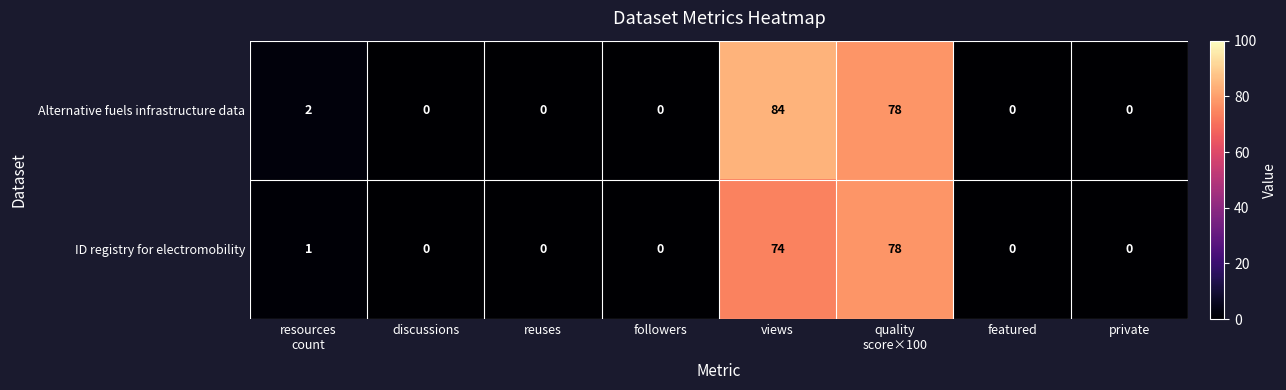

List the series in order of their peak value, highest first.

Alternative fuels infrastructure data, ID registry for electromobility